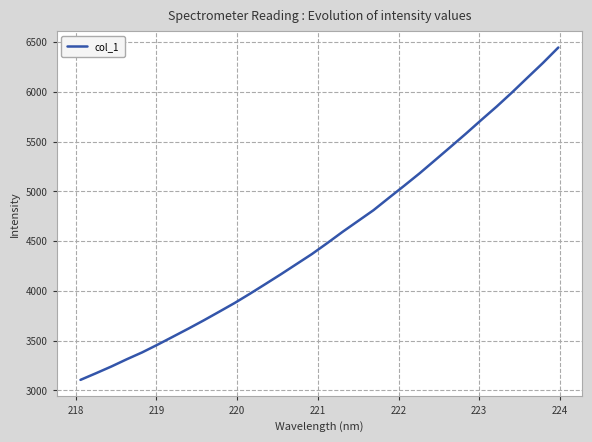

What is the maximum value shown in the chart?

6446.4